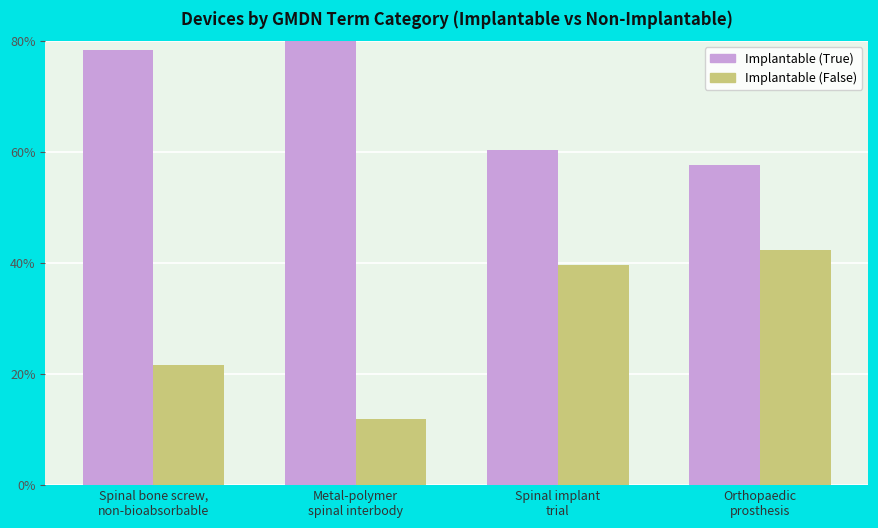

At which label is Implantable (False) closest to 27?

Spinal bone screw,
non-bioabsorbable